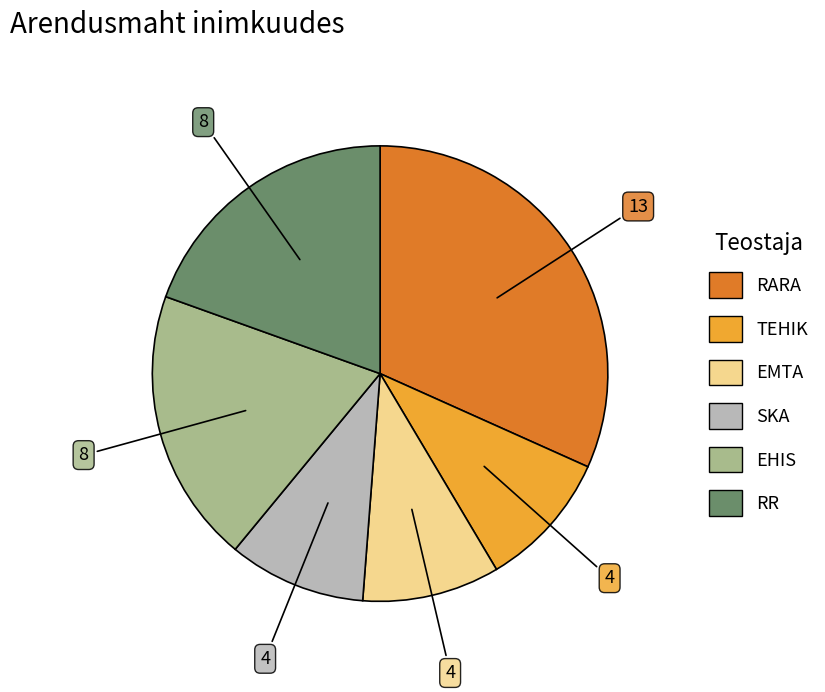

How many segments does this pie chart have?

6